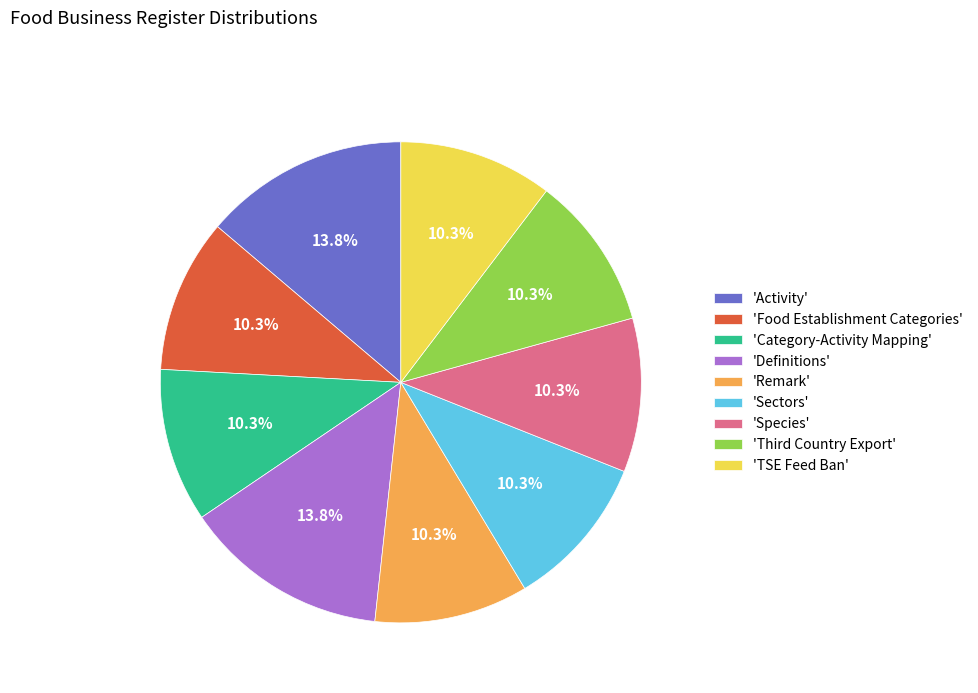

What is the ratio of the value at 'Food Establishment Categories' to the value at 'Sectors'?

1.0